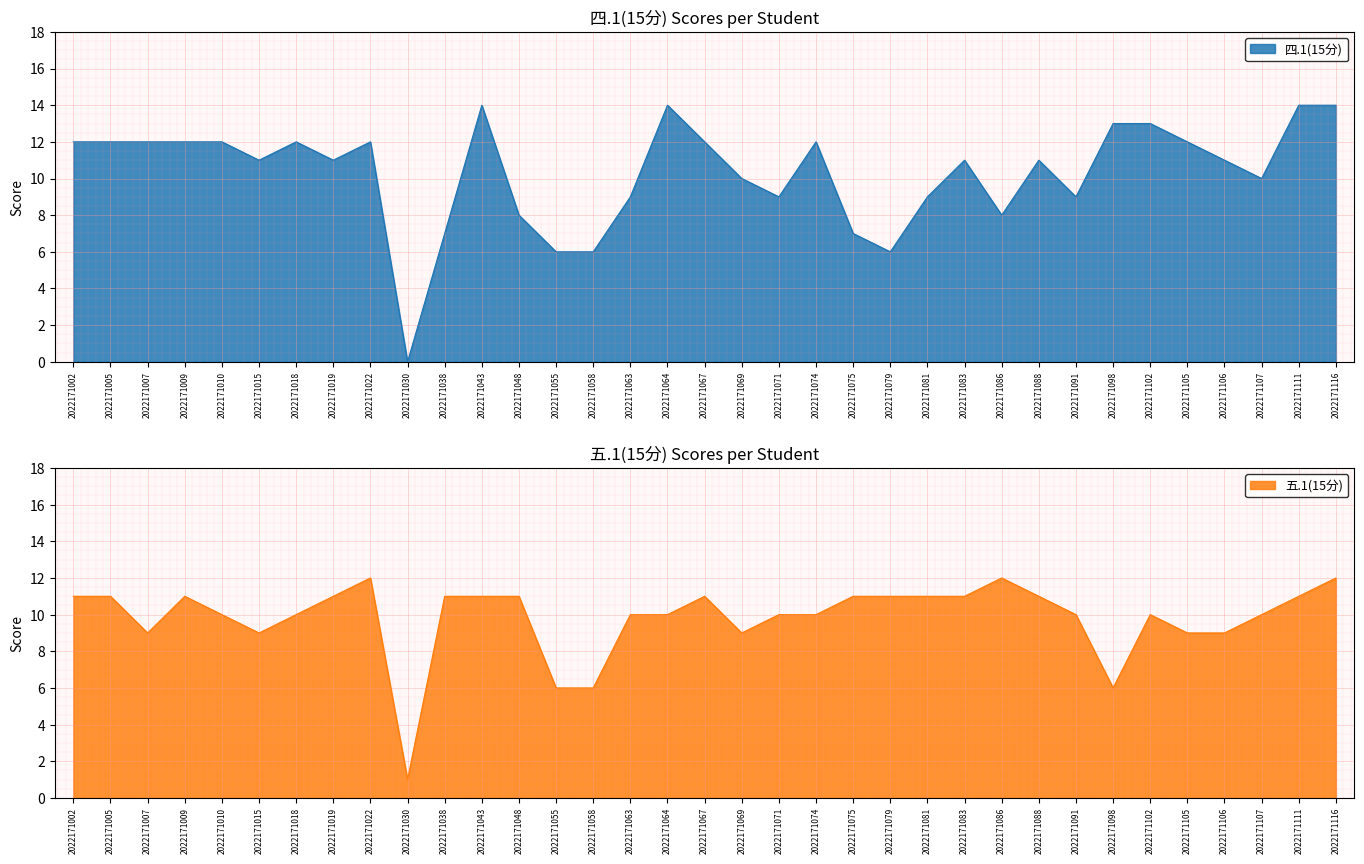

Which label corresponds to the smallest value in the chart?

2022171030